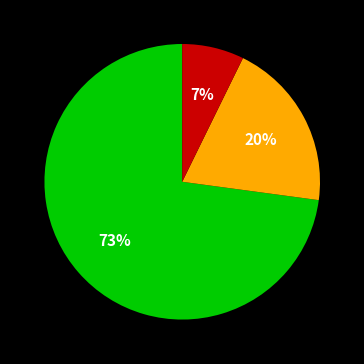

Is there a majority slice in this chart?

Yes